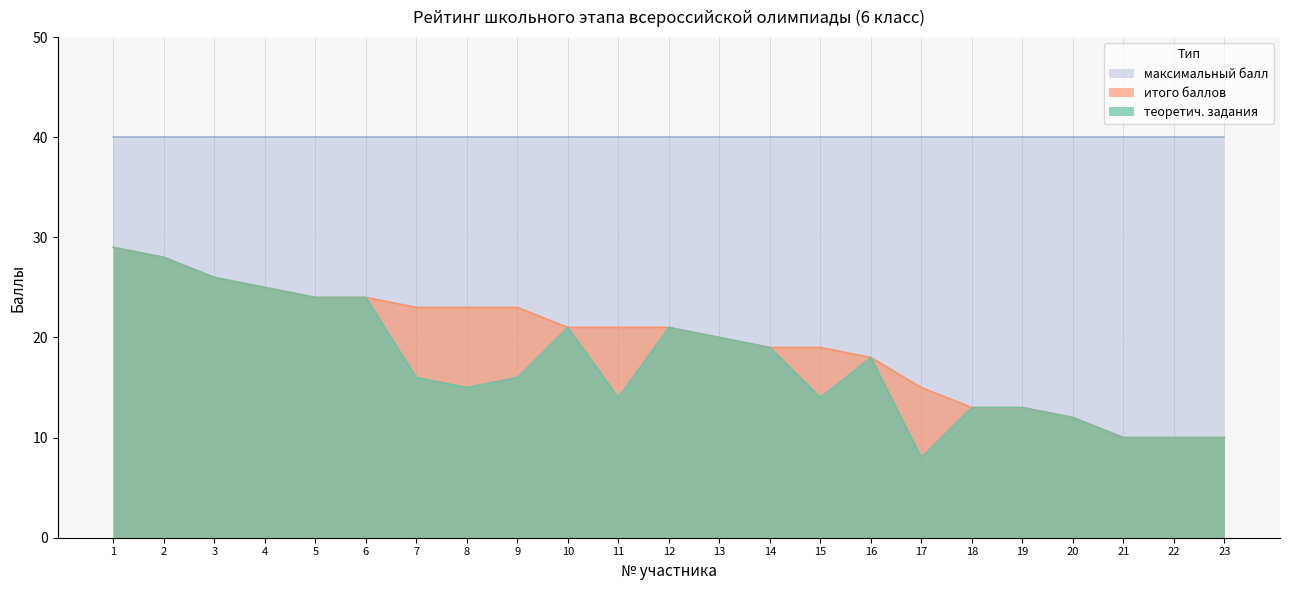

True or false: теоретич. задания and итого баллов cross at least once.

False